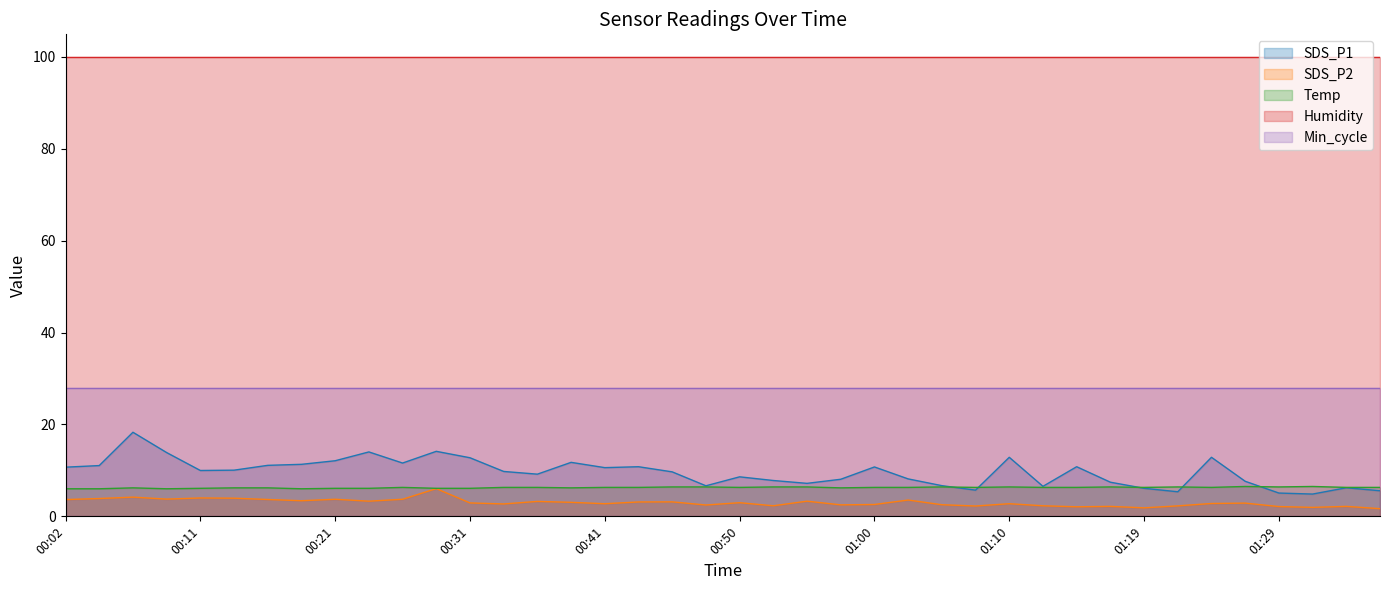

Between which two adjacent categories do SDS_P1 and Temp first intersect?

01:05 and 01:07